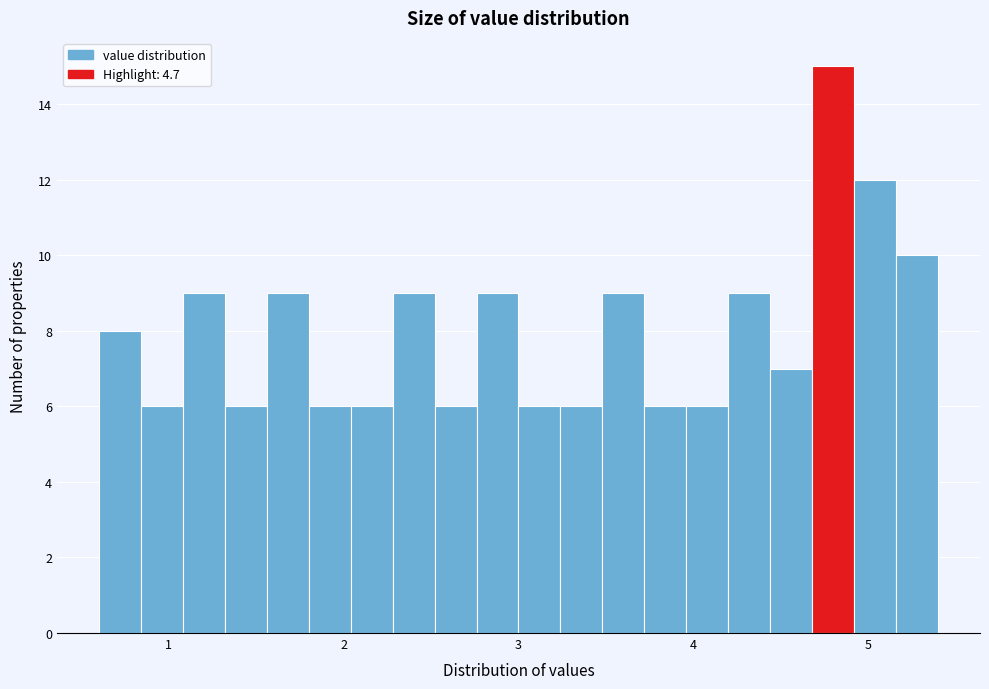

Around what value on the x-axis is the tallest bar? Give the approximate position of its centre, as read against the axis.

4.8